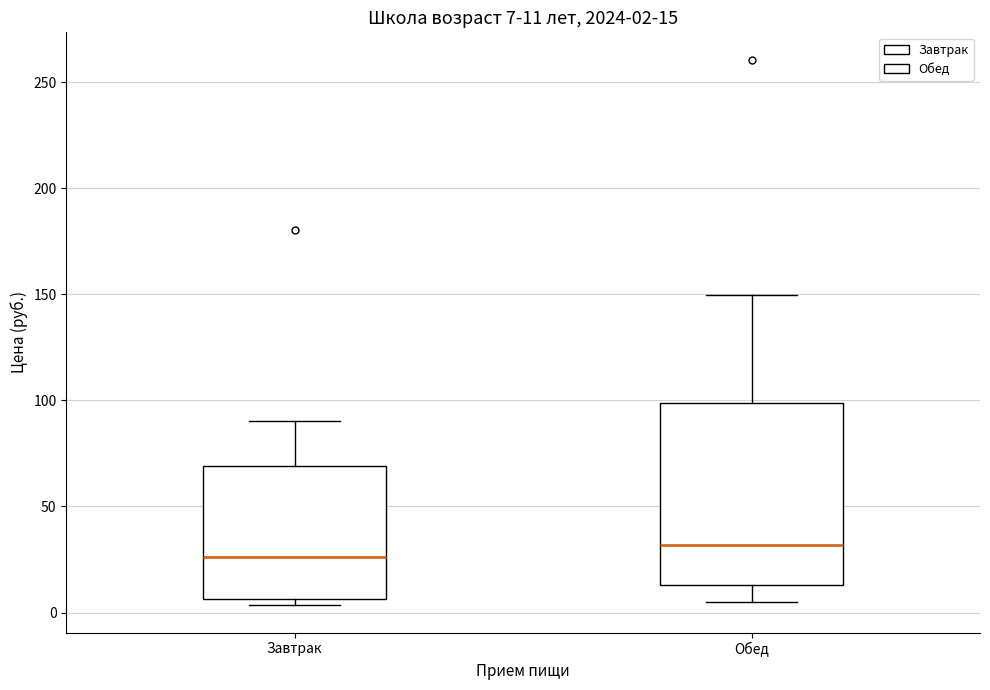

Which box has the lowest median line?

Завтрак